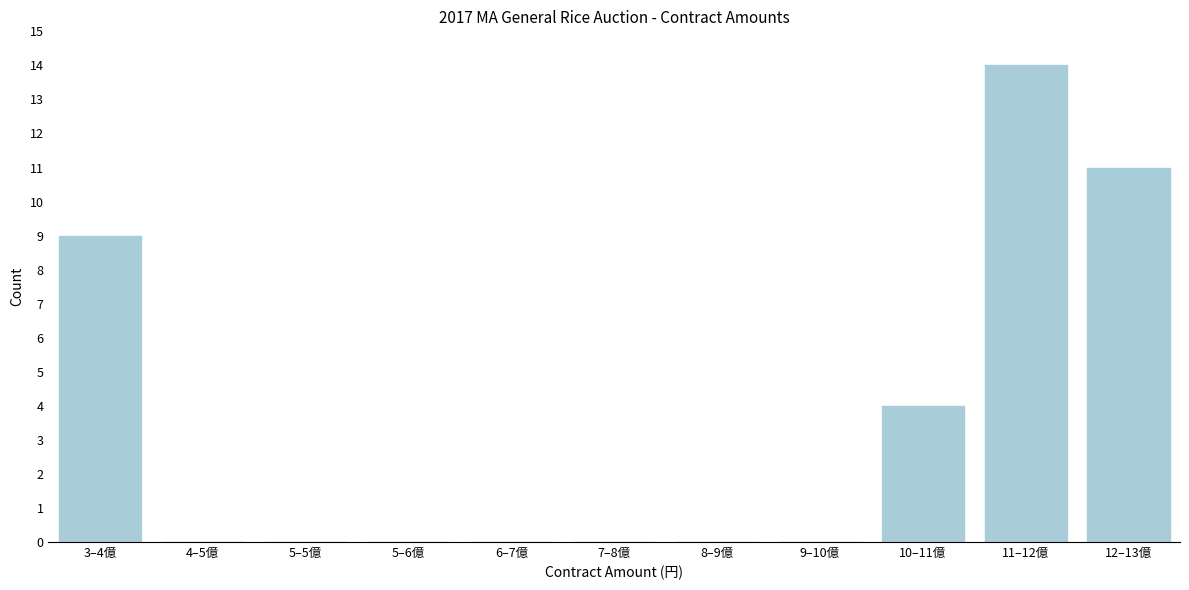

Reading left to right, extract all data points from this chart.

3–4億=9	4–5億=0	5–5億=0	5–6億=0	6–7億=0	7–8億=0	8–9億=0	9–10億=0	10–11億=4	11–12億=14	12–13億=11